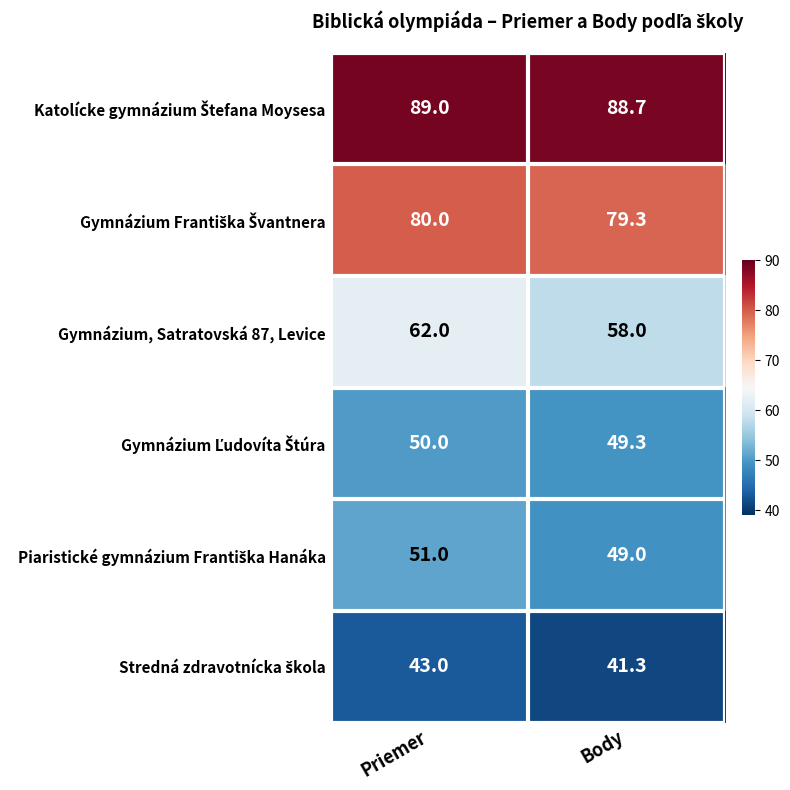

What is the minimum value shown in the chart?

41.3